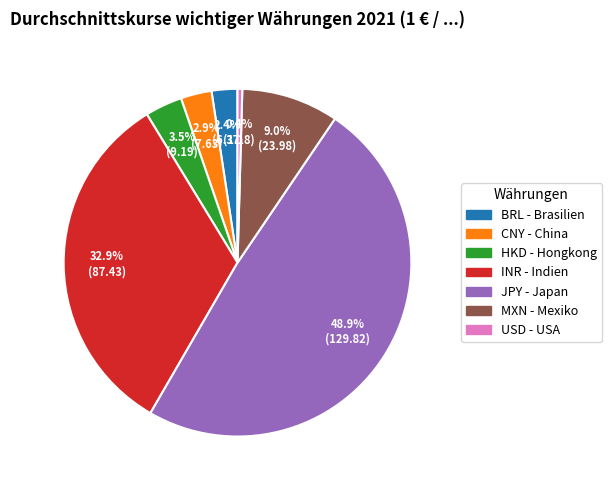

To the nearest percent, what percentage of the pie is BRL?

2%